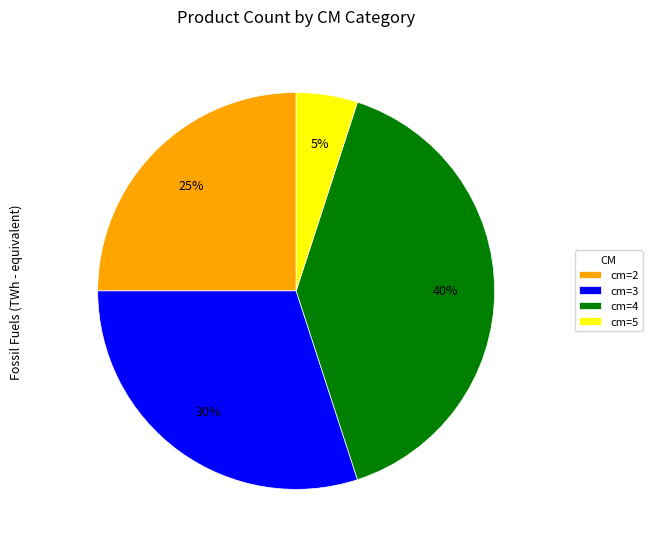

Combined, do cm=2 and cm=4 account for over 50%?

Yes